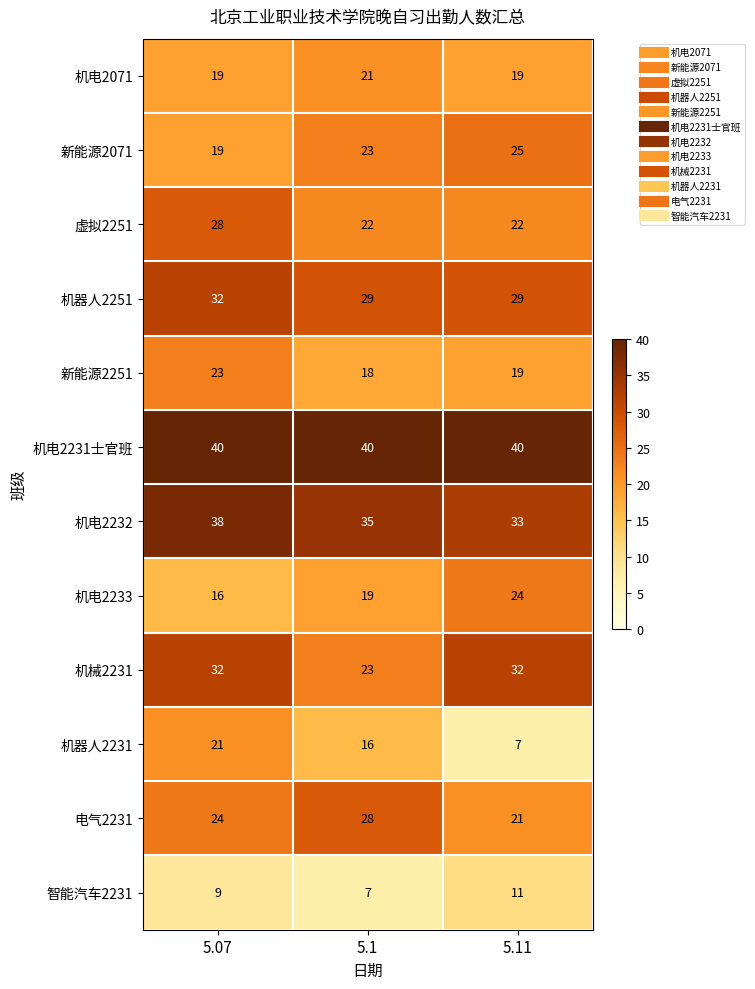

What is the smallest value displayed?

7